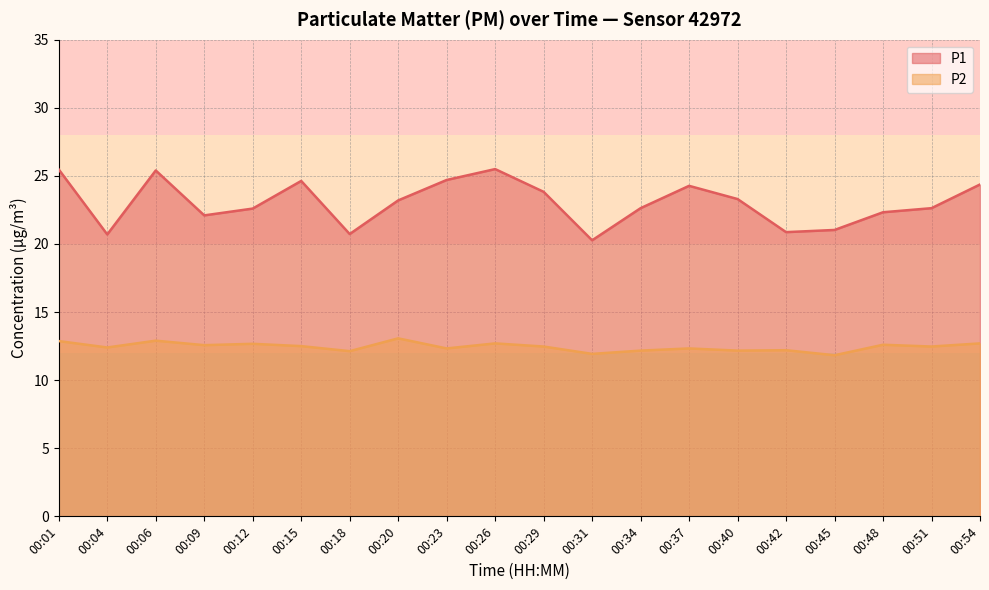

At how many categories does at least one series exceed 25?

3